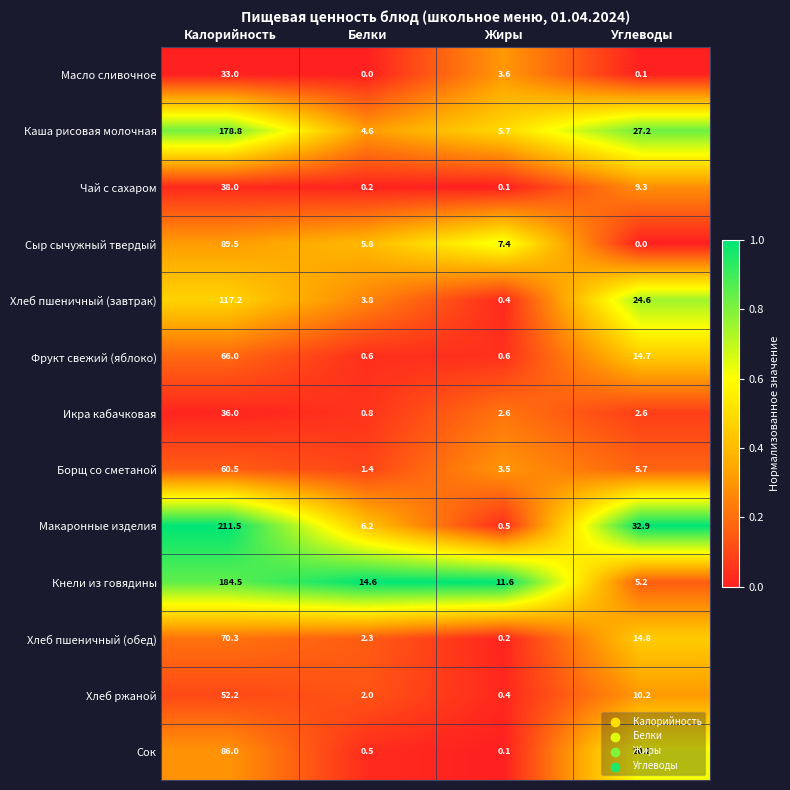

What is the difference between the highest and lowest values at Жиры?

11.5